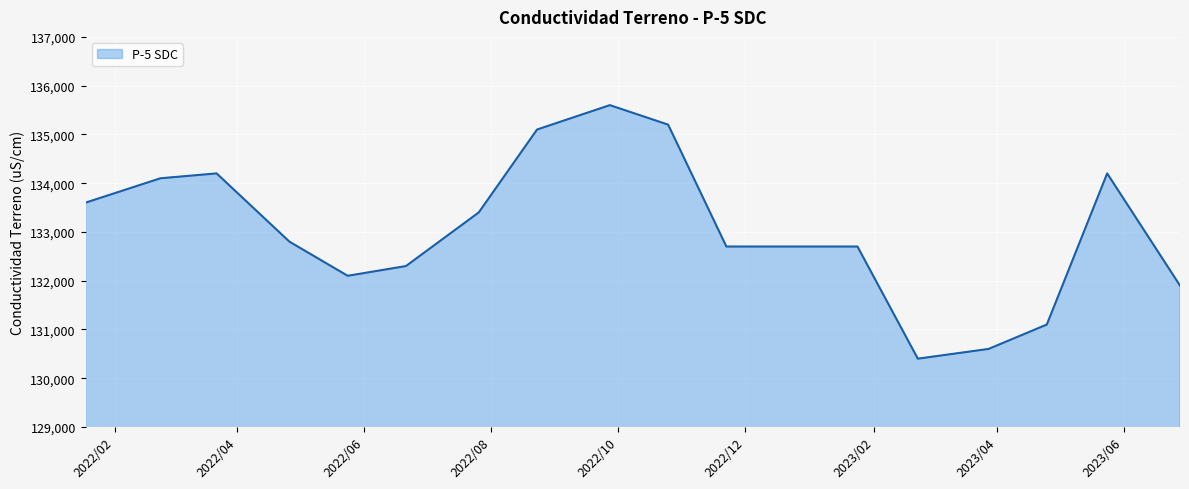

What is the difference between the maximum and minimum values?

5200